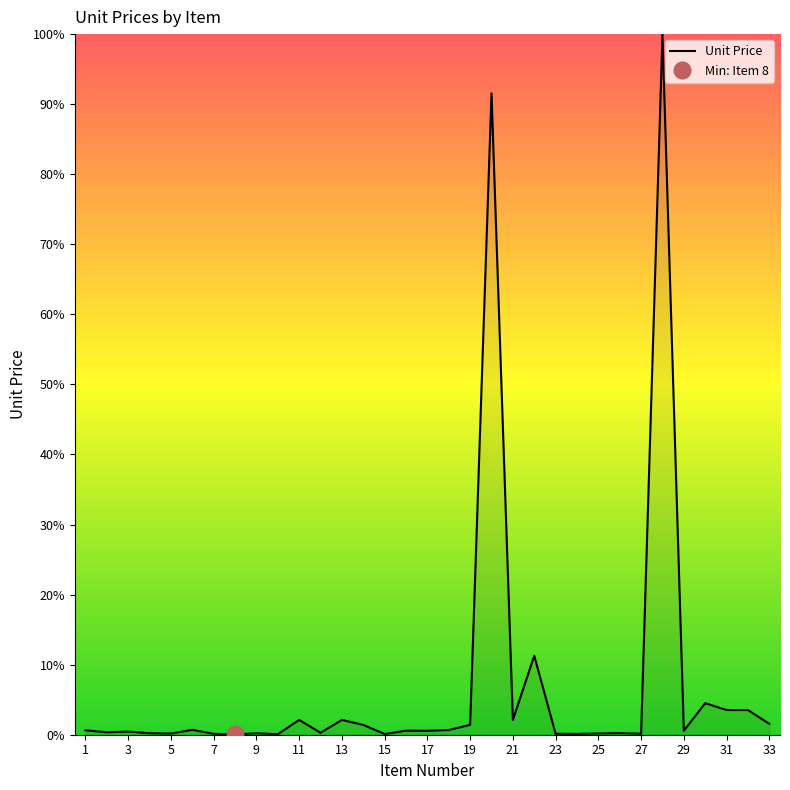

How many interior local peaks (higher than both neighbors) does the data have?

11